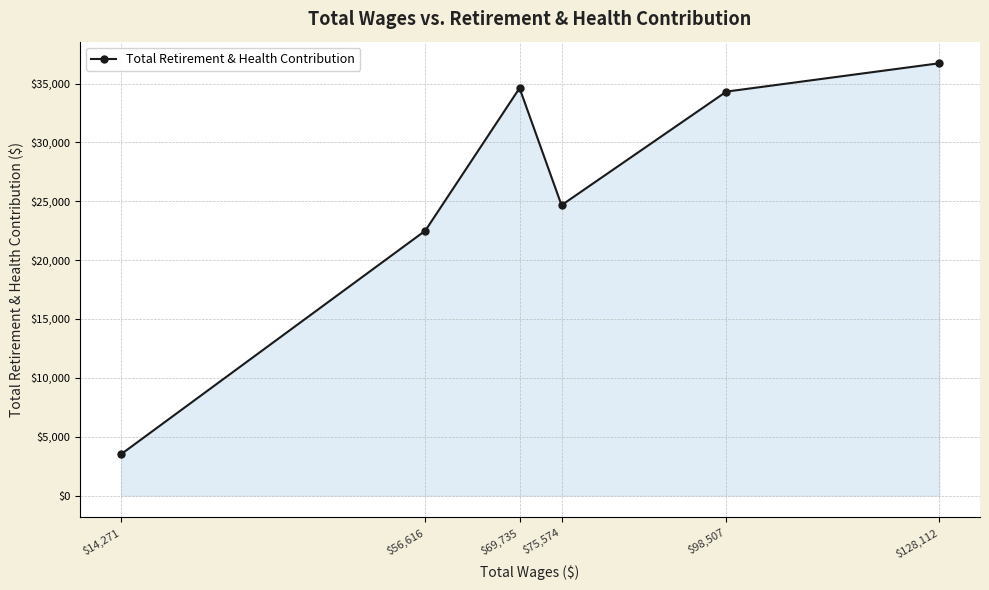

What is the label of the 4th point from the right?

$69,735